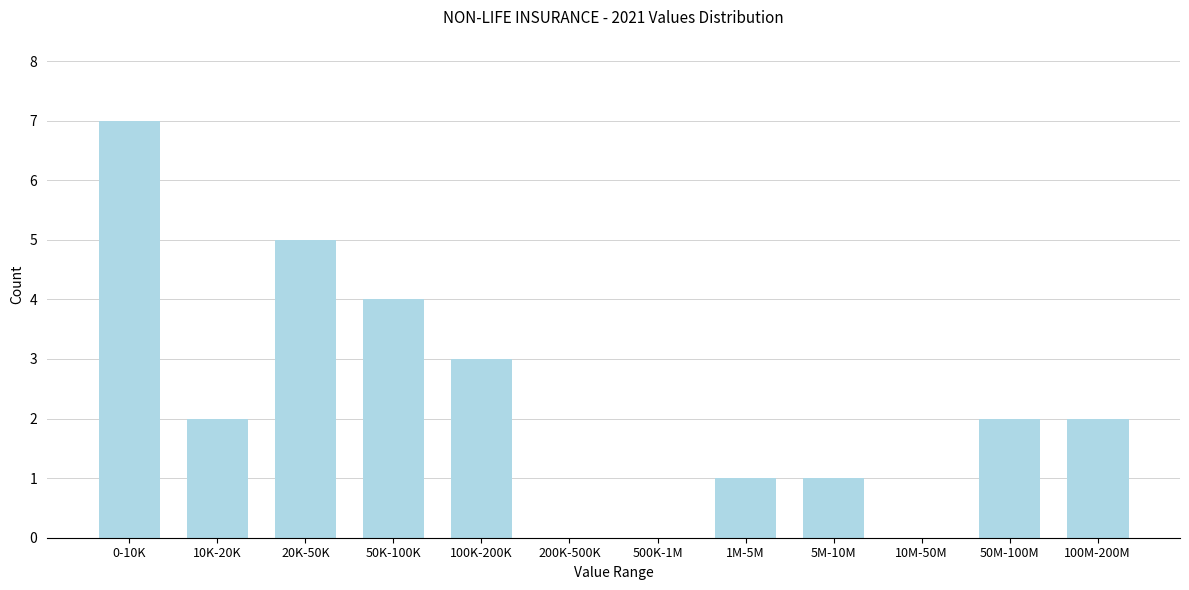

Reading right to left, extract all data points from this chart.

100M-200M=2	50M-100M=2	10M-50M=0	5M-10M=1	1M-5M=1	500K-1M=0	200K-500K=0	100K-200K=3	50K-100K=4	20K-50K=5	10K-20K=2	0-10K=7